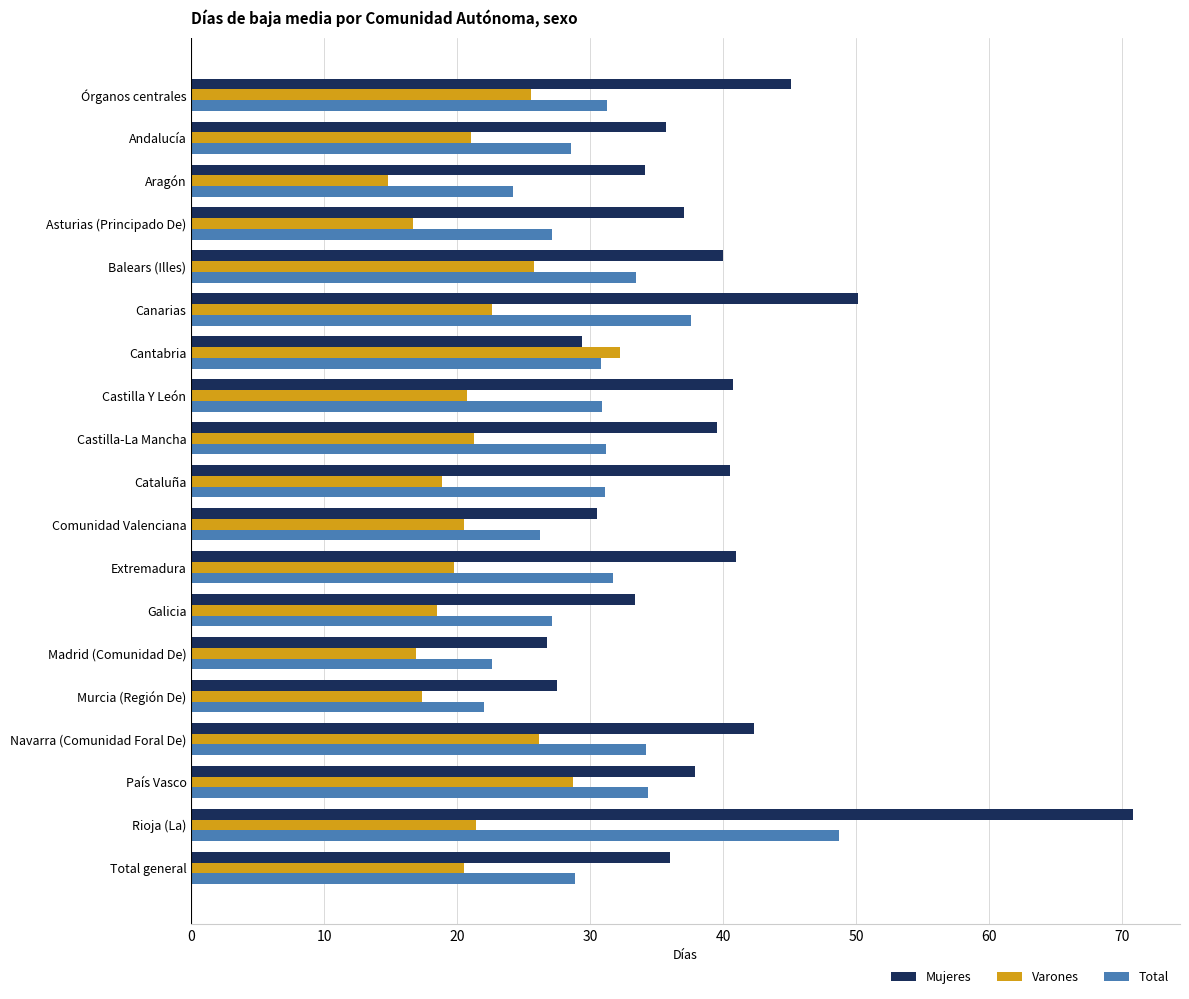

What is the difference between the highest and lowest values at Andalucía?

14.7